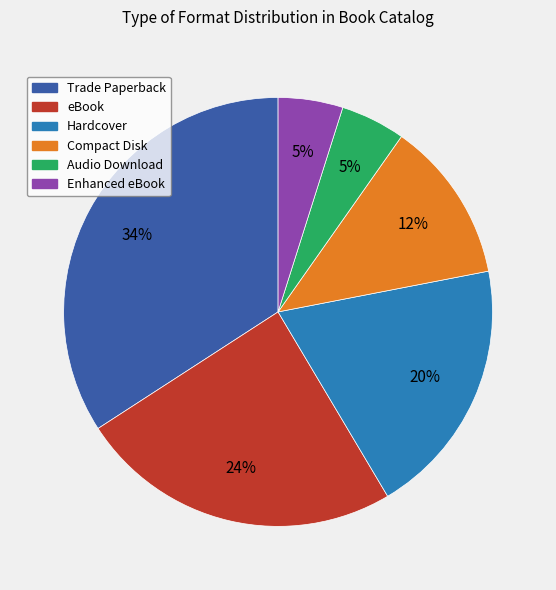

To the nearest percent, what percentage of the pie is Compact Disk?

12%